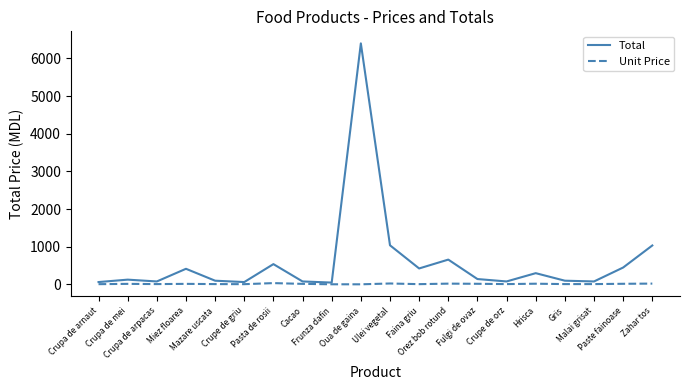

At which category is the sum across all series the highest?

Oua de gaina